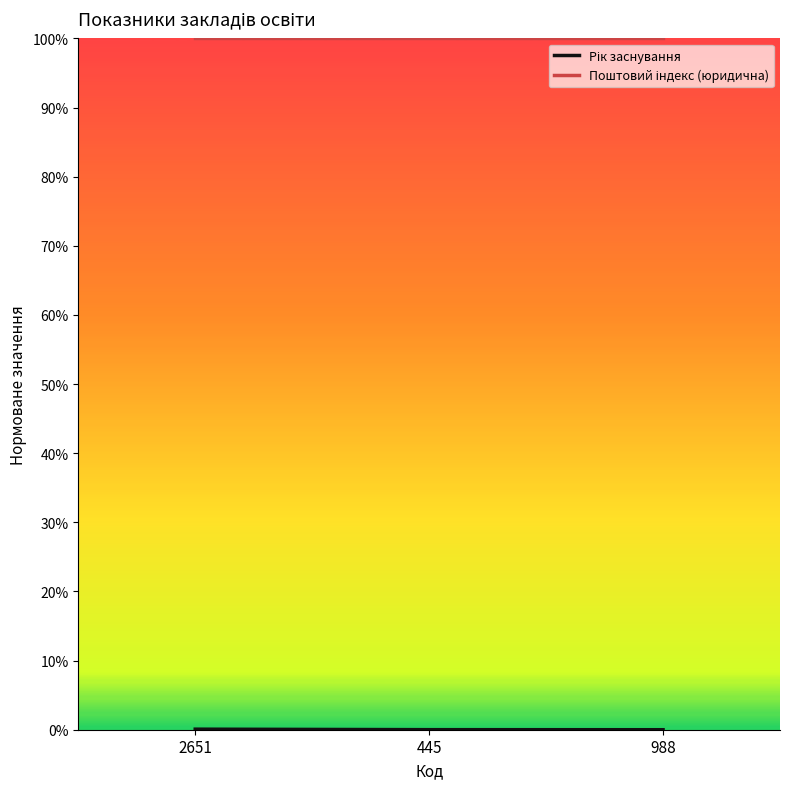

Does the chart display data point markers on the line(s)?

No